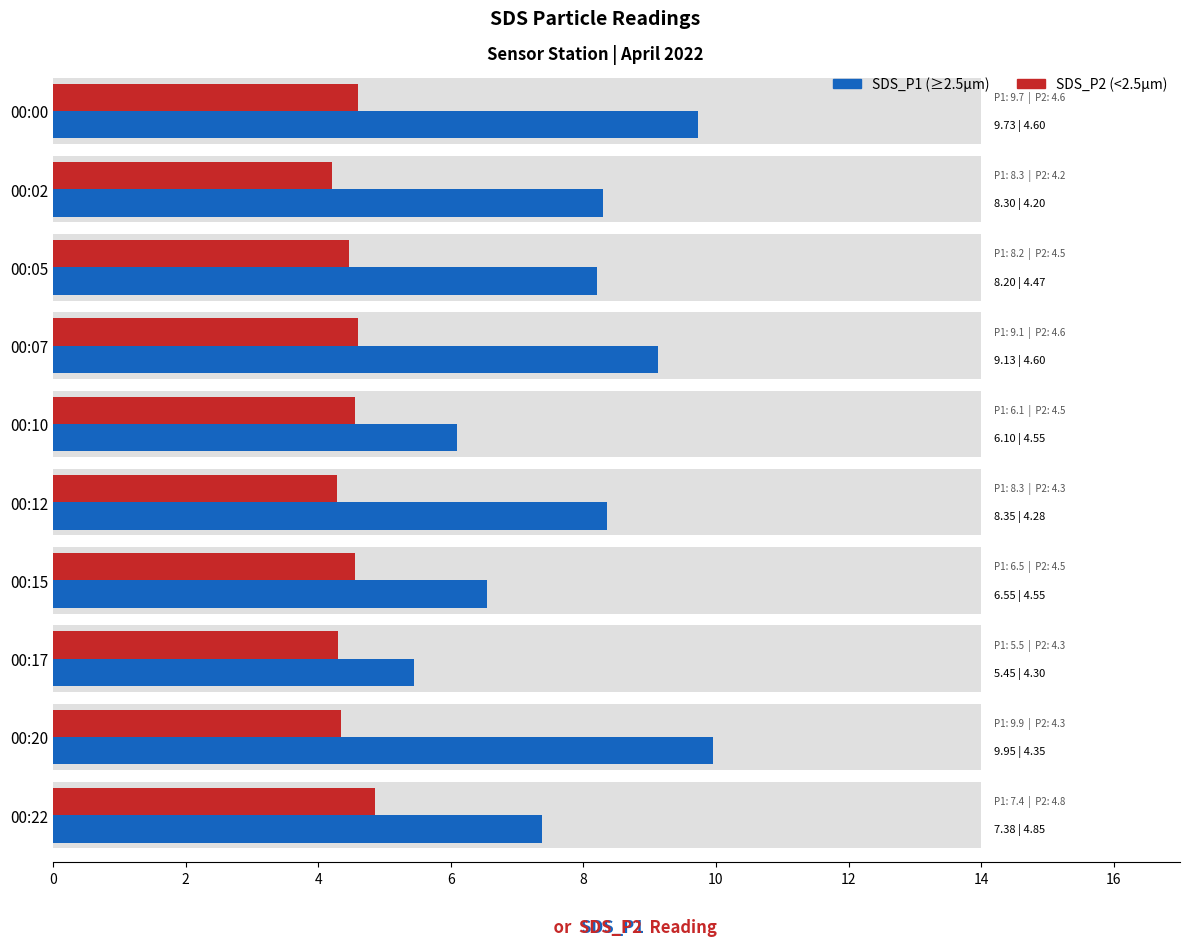

Which series has the largest range (max minus min)?

SDS_P1